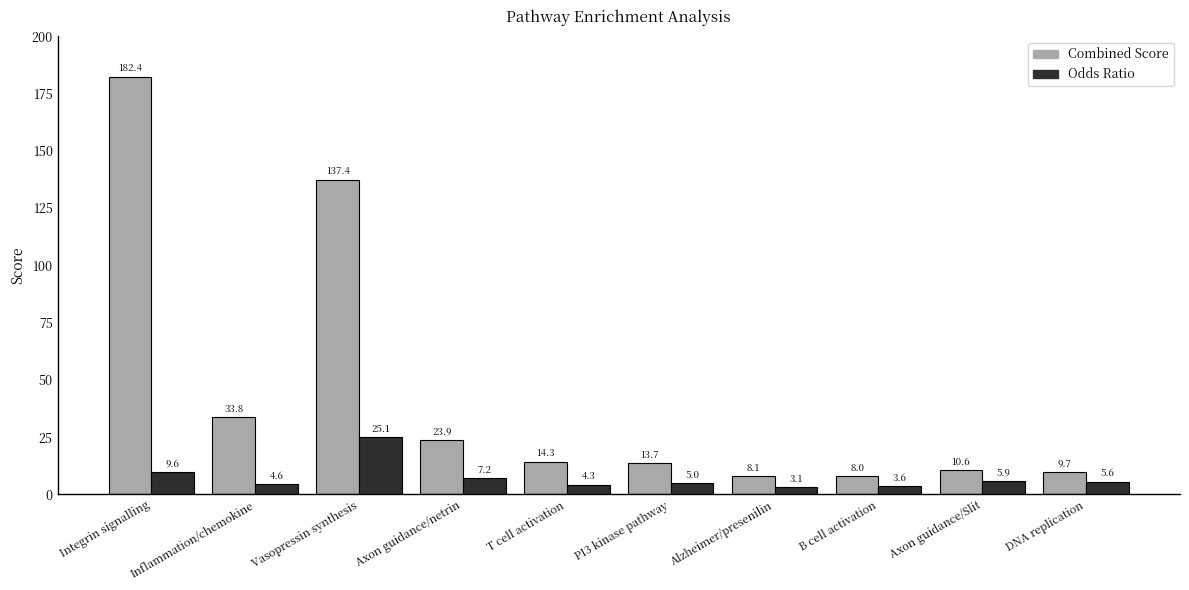

Which series changed the most between PI3 kinase pathway and Axon guidance/Slit?

Combined Score